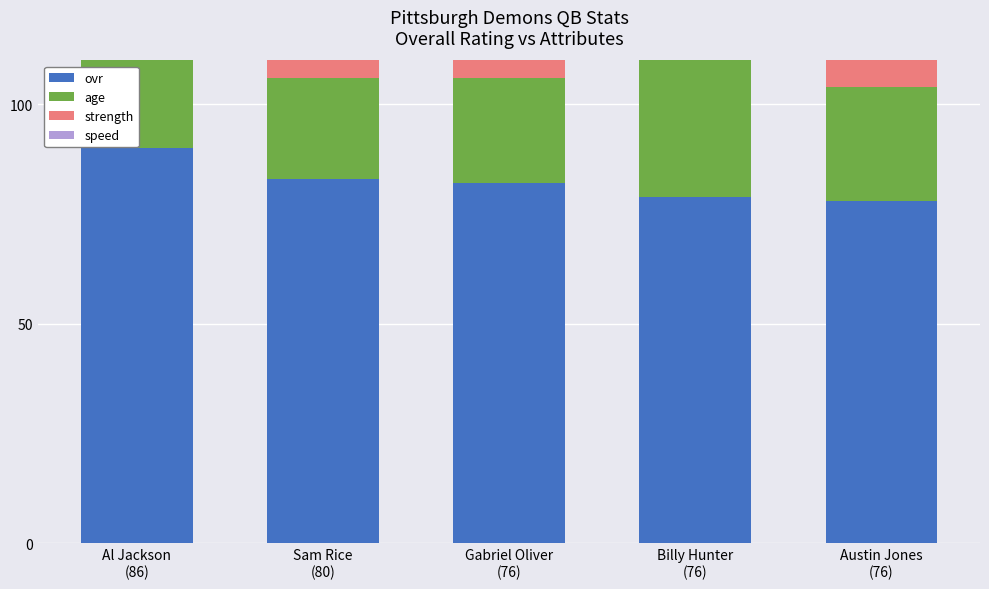

What is the lowest value of the speed series?

66